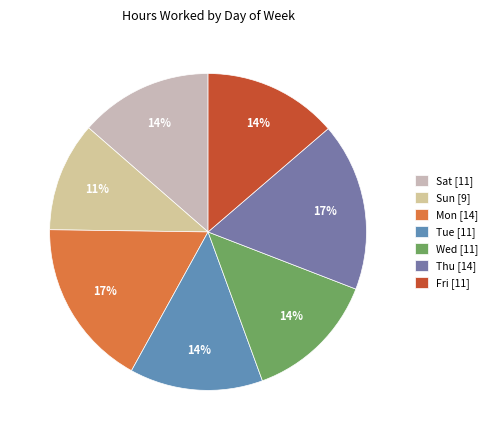

Count the number of slices in the pie.

7